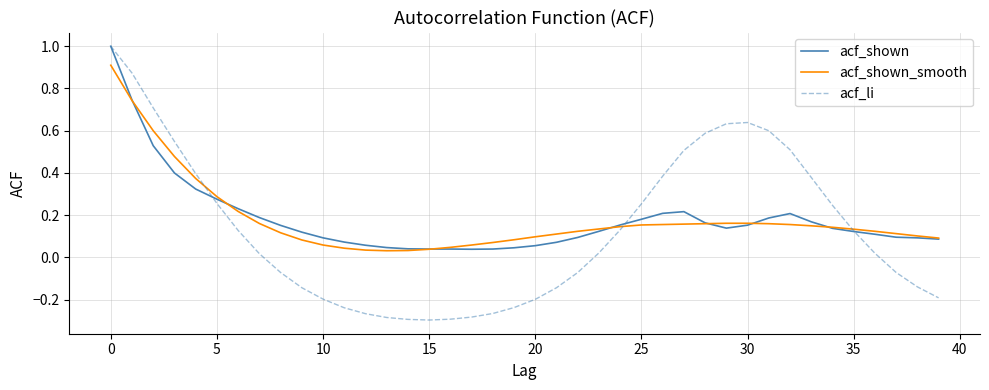

Which series has the widest spread of values?

acf_li